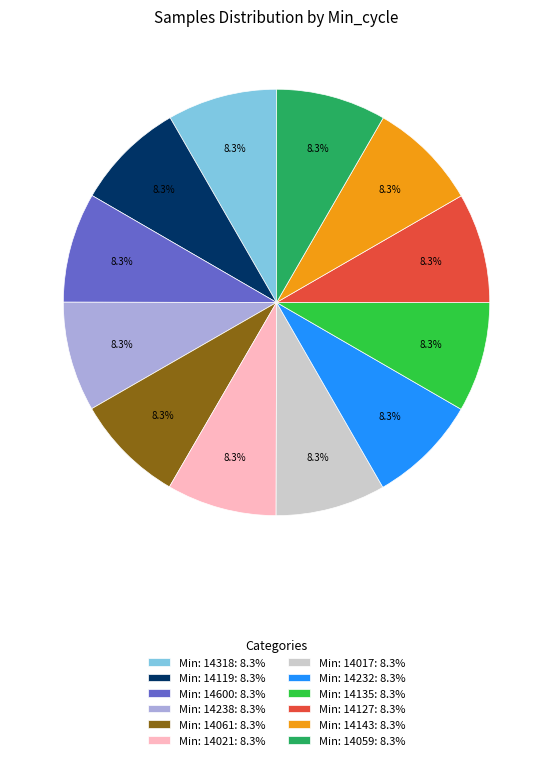

What is the ratio of the value at Min: 14127: 8.3% to the value at Min: 14061: 8.3%?

1.0